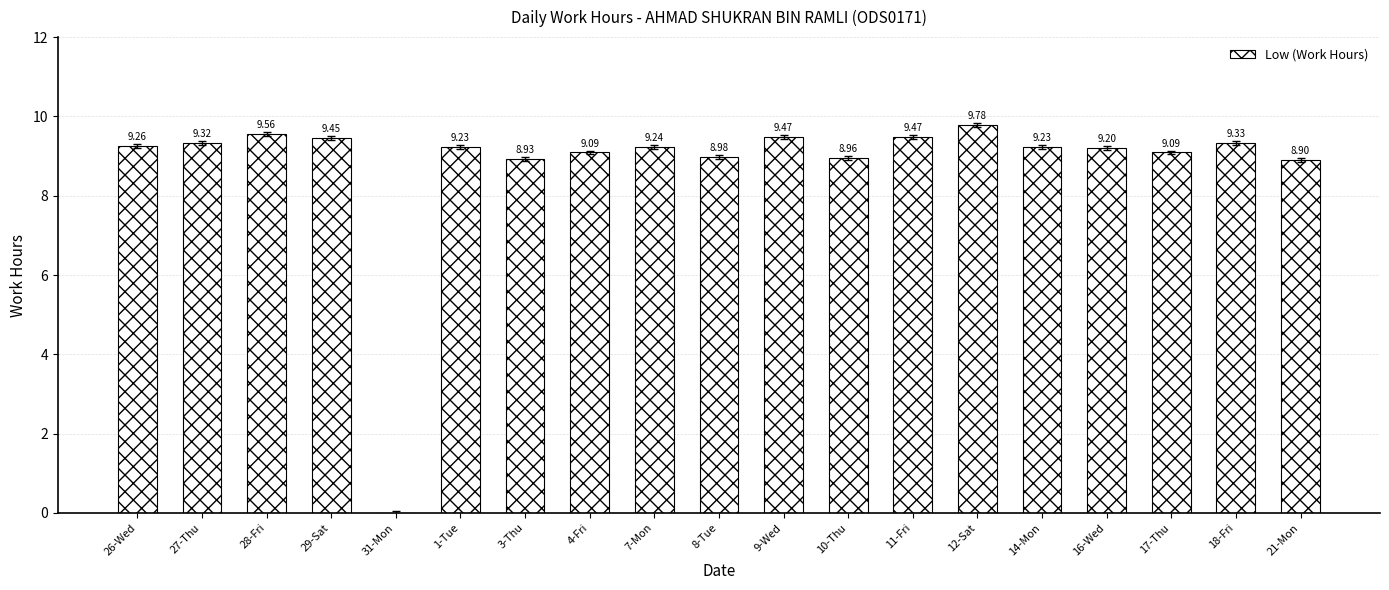

What is the sum of the values at 17-Thu and 21-Mon?

18.0